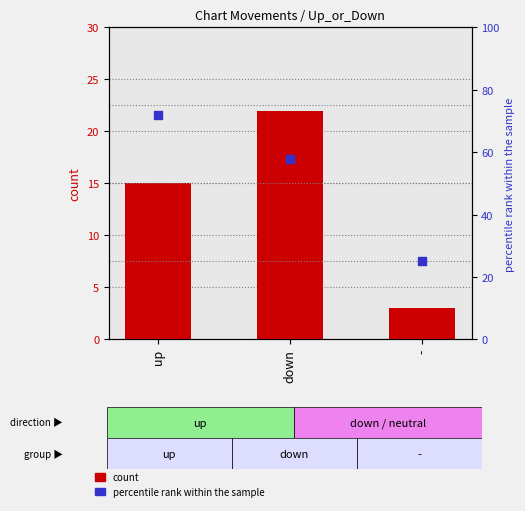

Is the value of count at - greater than the value of percentile rank within the sample at -?

No